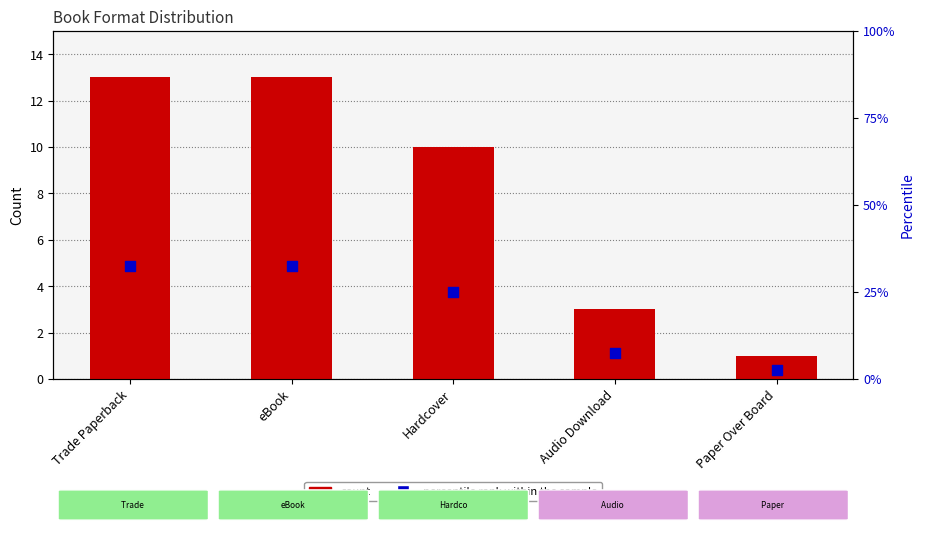

What are all the series names shown in the legend?

count, percentile rank within the sample